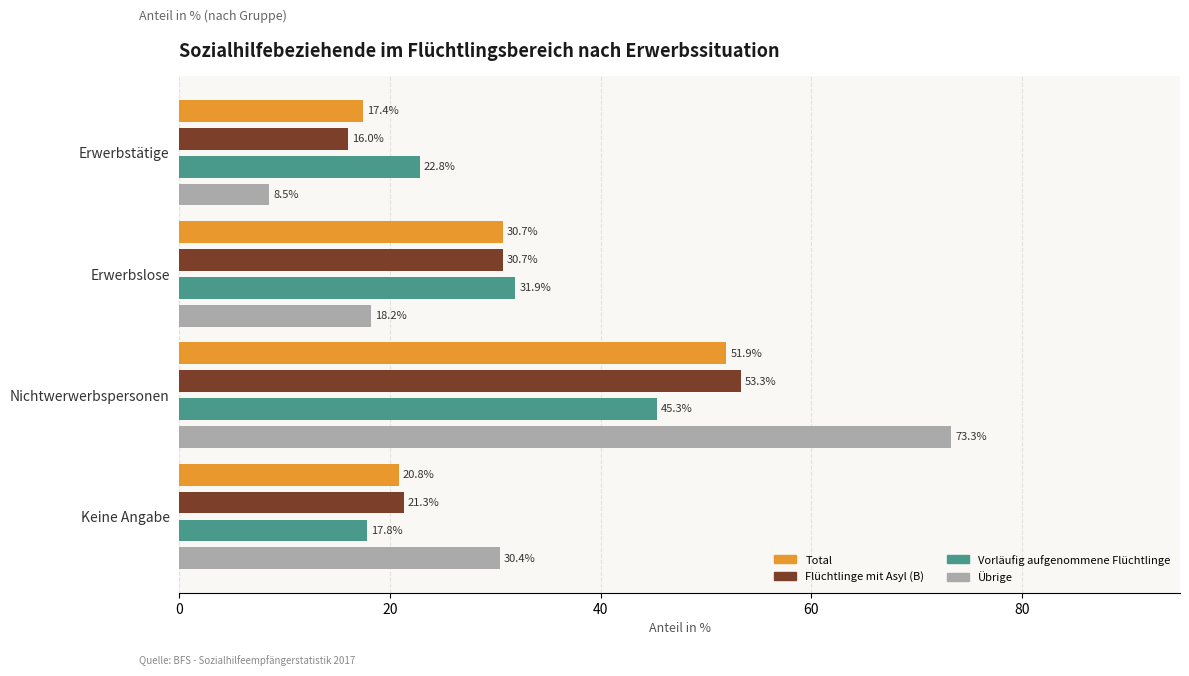

What is the lowest value of the Übrige series?

8.5